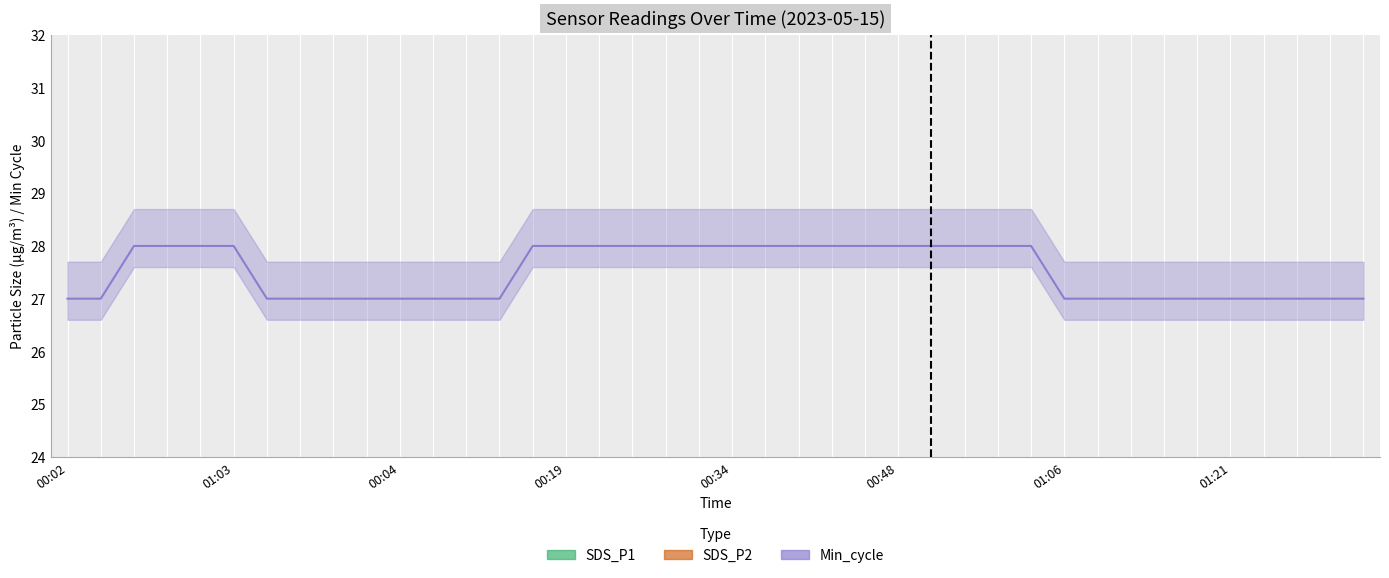

What is the total value across all series at 00:58?

31.4